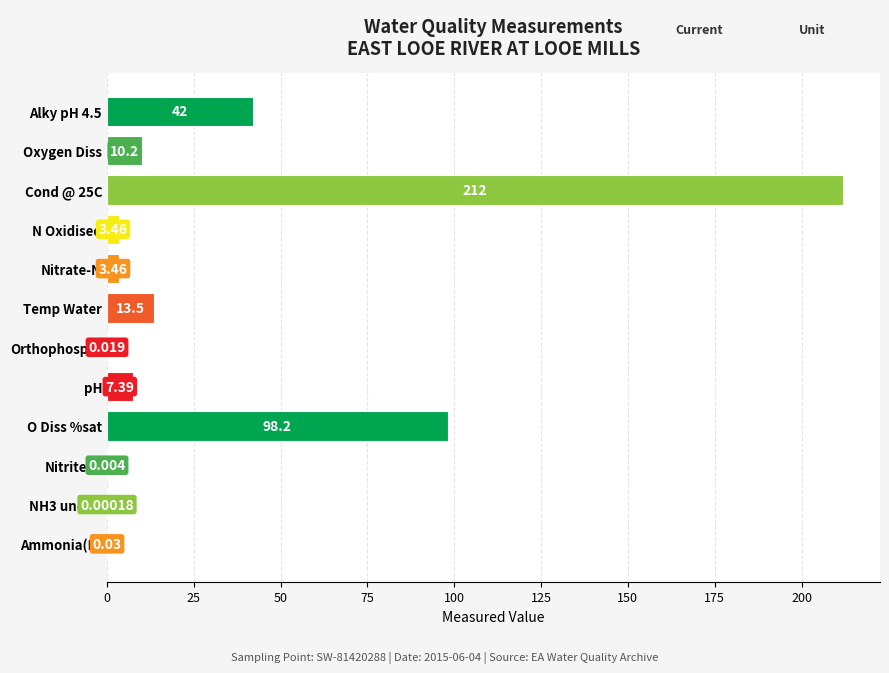

At which label is the value closest to 106?

O Diss %sat